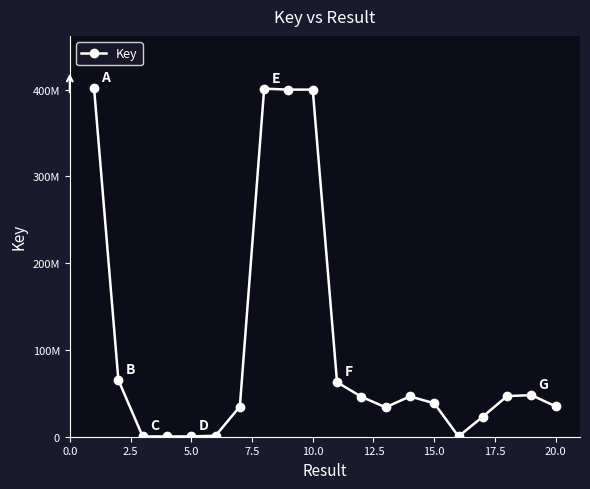

Does the chart have visible grid lines?

No